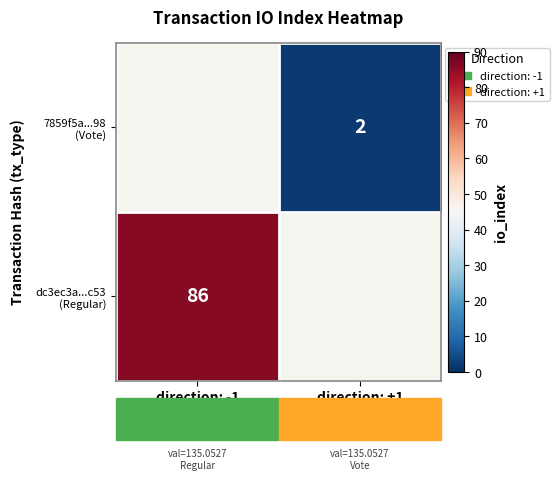

Rank the categories by 7859f5a...98 (Vote) value from highest to lowest.

direction: -1, direction: +1